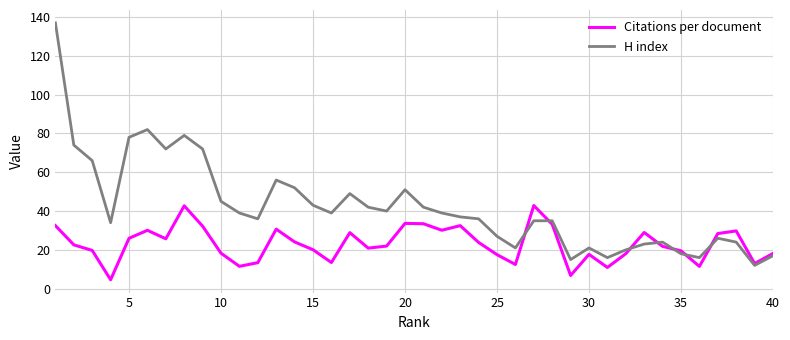

Rank the series by their maximum value, from highest to lowest.

H index, Citations per document